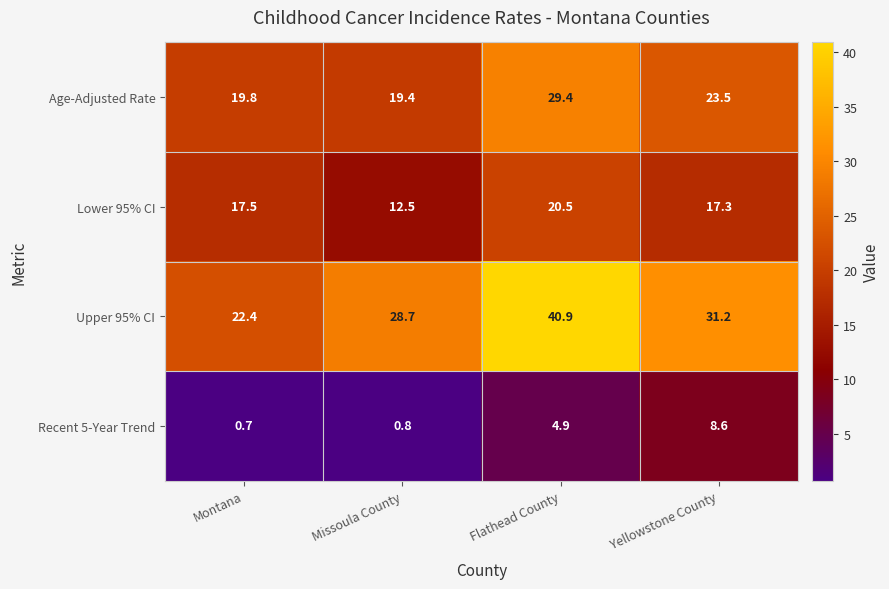

What is the smallest value displayed?

0.7